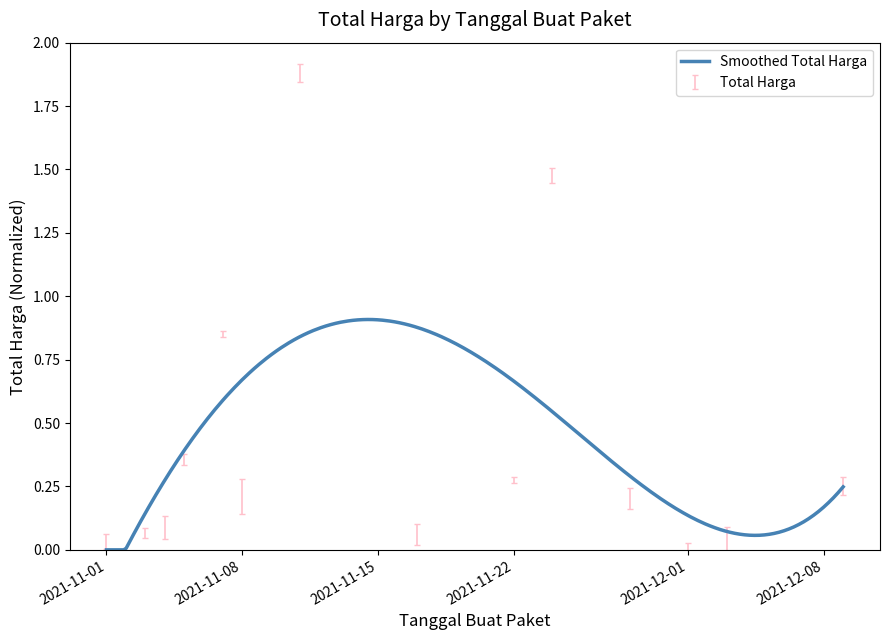

Reading right to left, extract all data points from this chart.

2021-12-09=0.2	2021-12-07=-0.1	2021-12-03=-0.0	2021-12-01=-0.0	2021-11-28=0.2	2021-11-24=1.4	2021-11-22=0.3	2021-11-17=0.0	2021-11-11=1.8	2021-11-08=0.1	2021-11-07=0.8	2021-11-05=0.3	2021-11-04=0.0	2021-11-03=0.0	2021-11-01=0.0